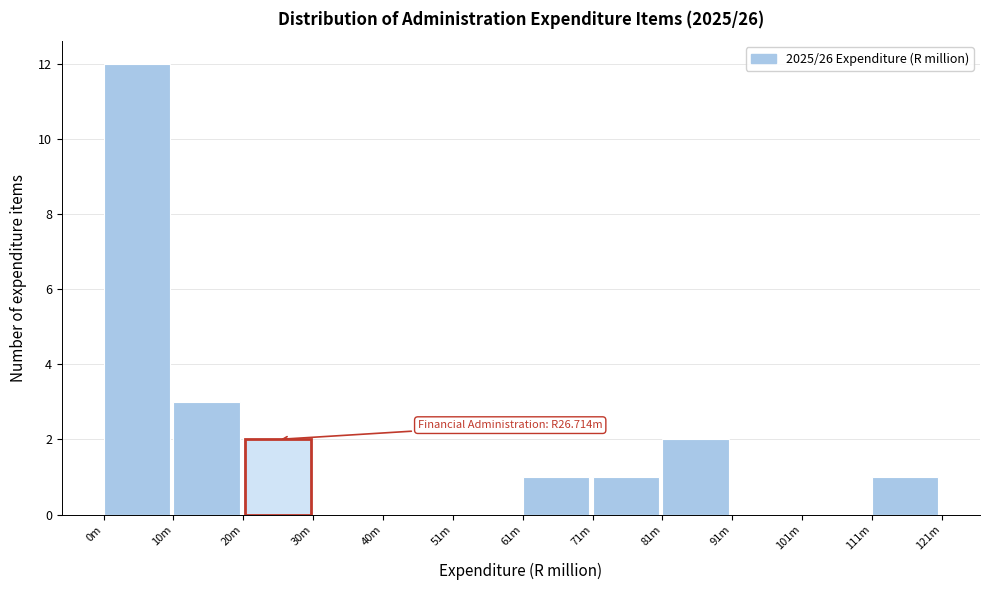

Reading left to right, list all the values displayed in this chart.

0m=12	10m=3	20m=2	30m=0	40m=0	51m=0	61m=1	71m=1	81m=2	91m=0	101m=0	111m=1